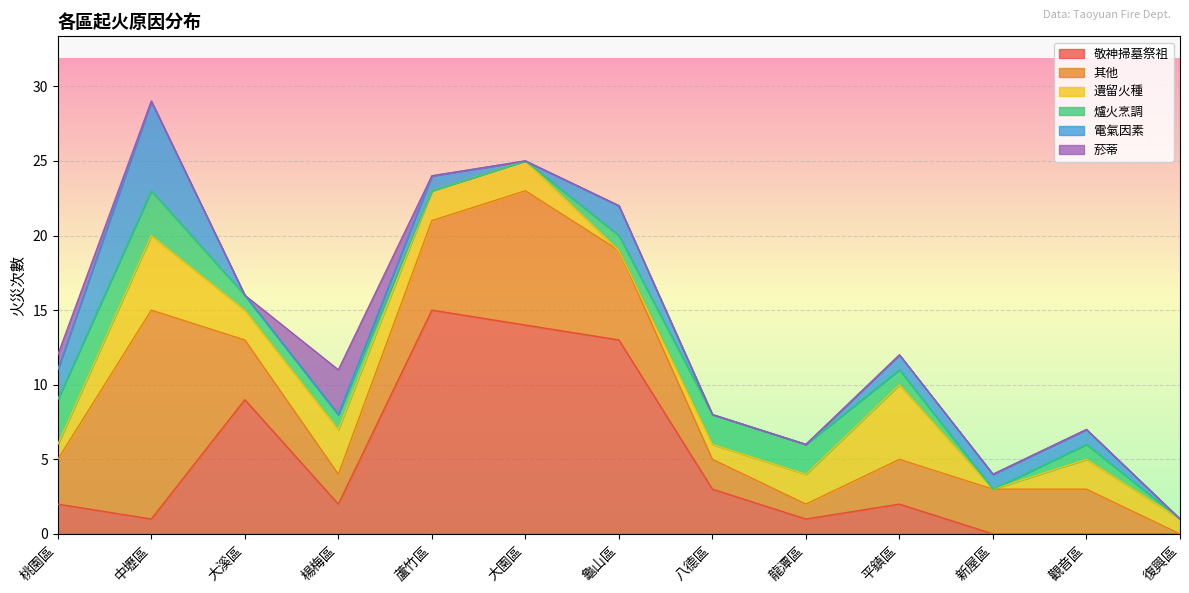

At which label does 敬神掃墓祭祖 first exceed 2?

大溪區